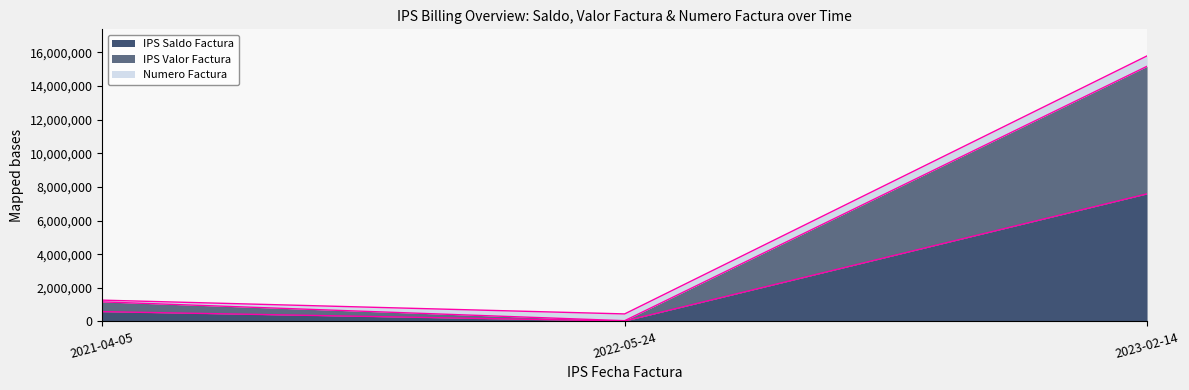

Which series has the widest spread of values?

IPS Valor Factura